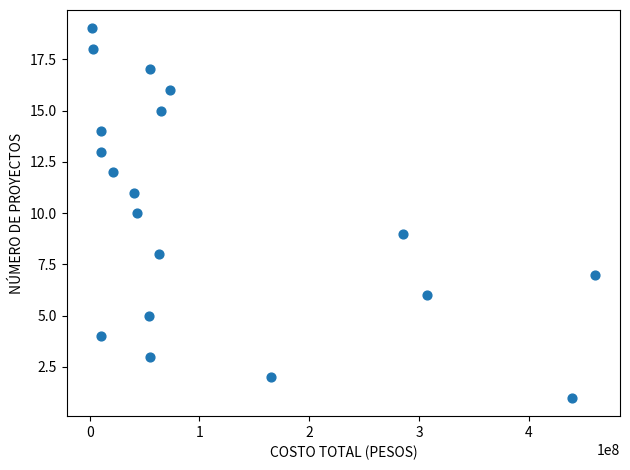

What is the range of Y values (max minus min)?

18